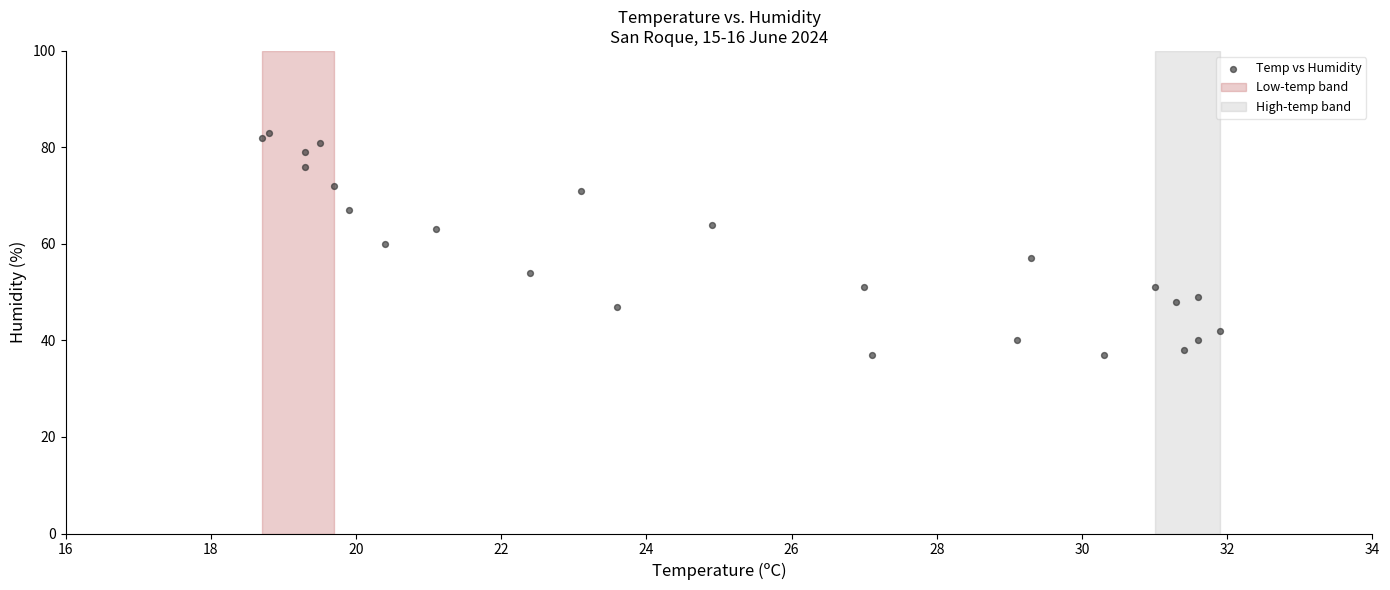

What is the range of Y values (max minus min)?

46